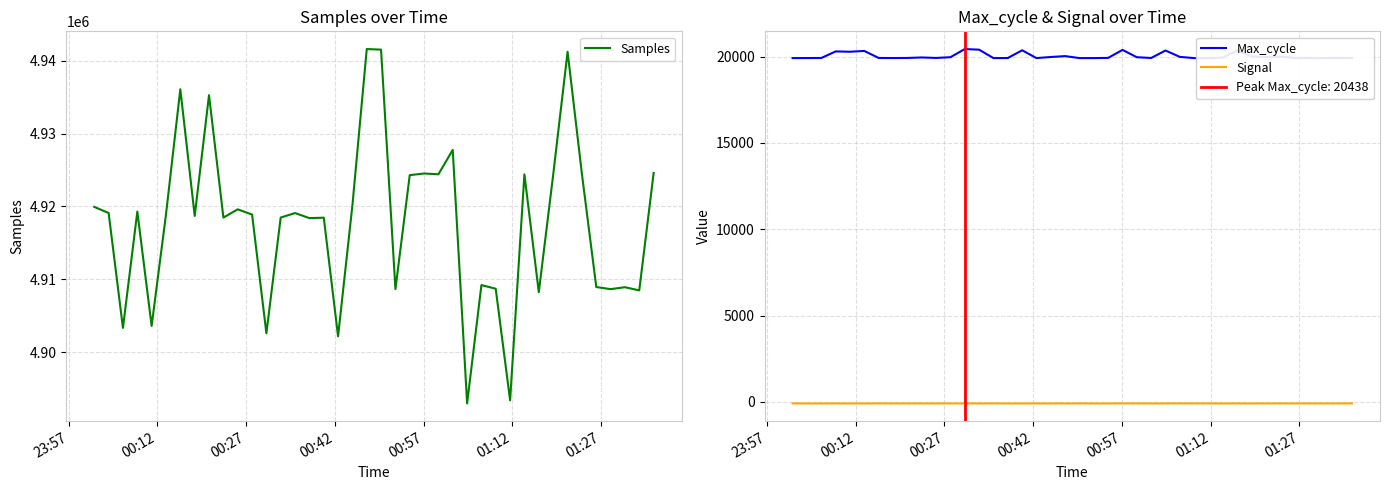

What is the maximum value shown in the chart?

4941613